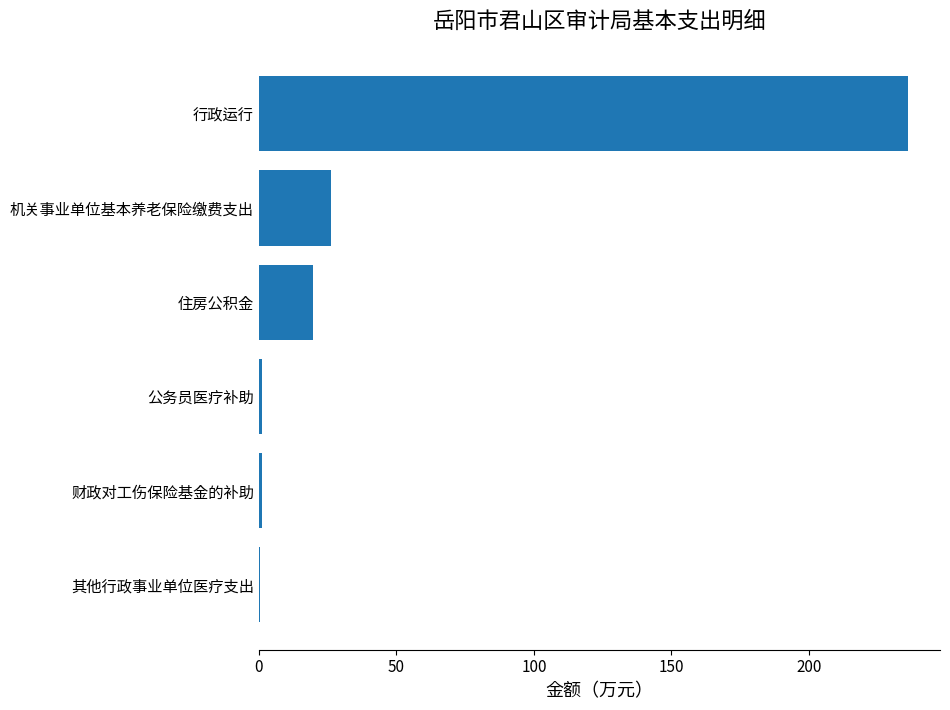

Which category has the highest value across all series?

行政运行